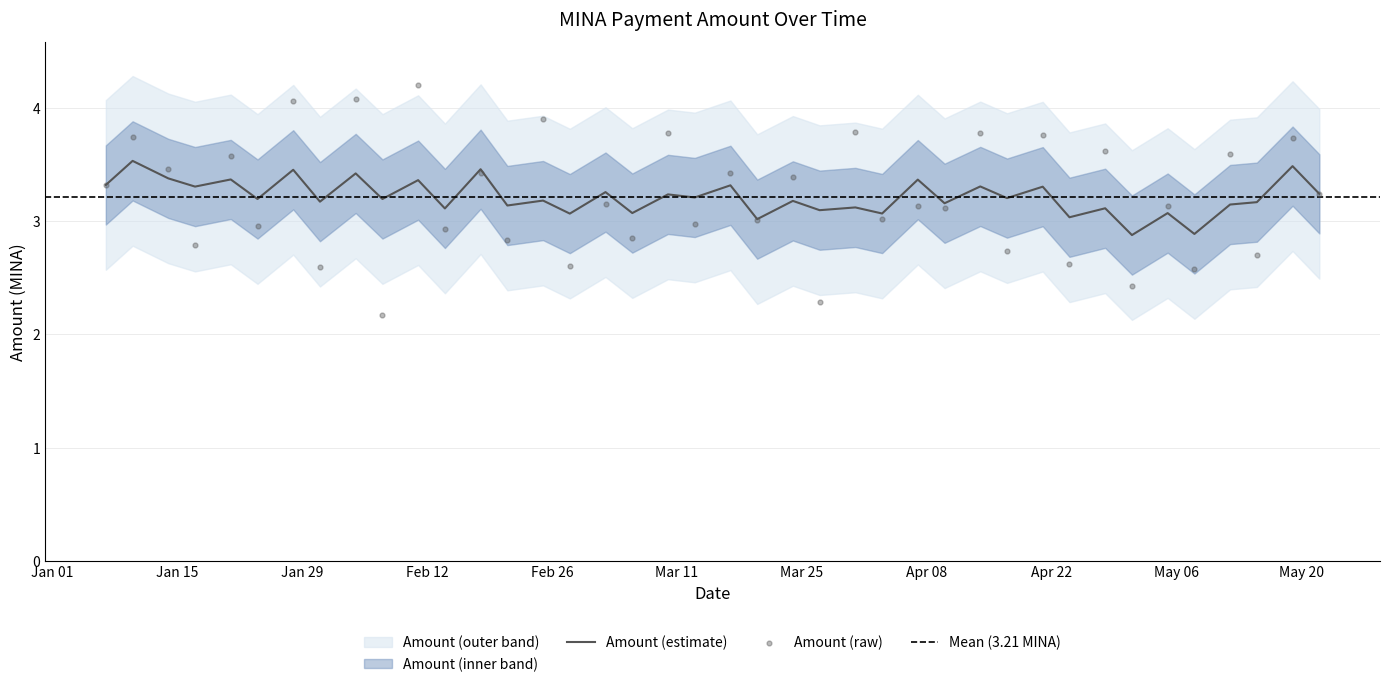

What is the change in value from 2024-02-04 to 2024-05-22?

-0.8